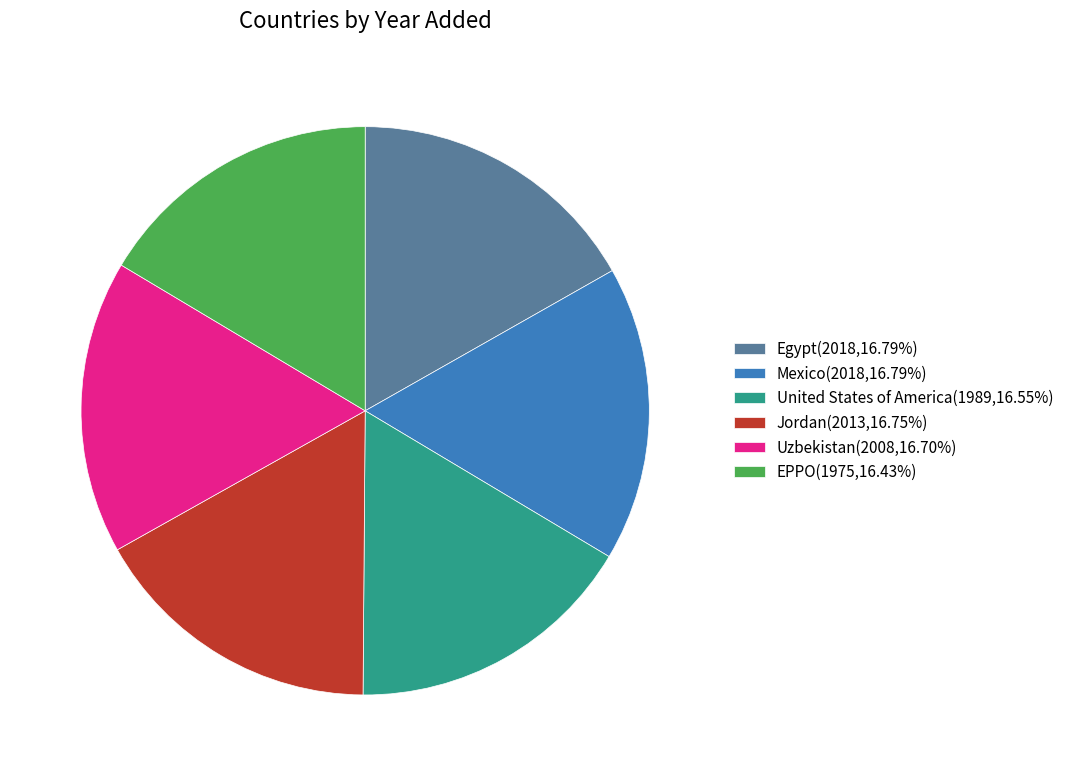

Does Jordan represent more than half of the total?

No